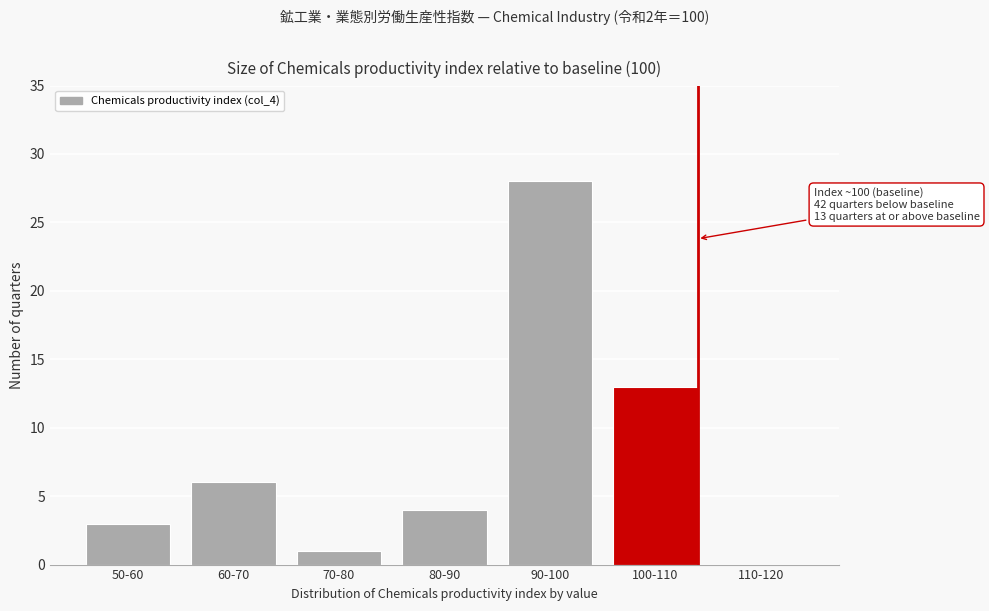

Reading left to right, what are all the values shown in this chart?

50-60=3	60-70=6	70-80=1	80-90=4	90-100=28	100-110=13	110-120=0